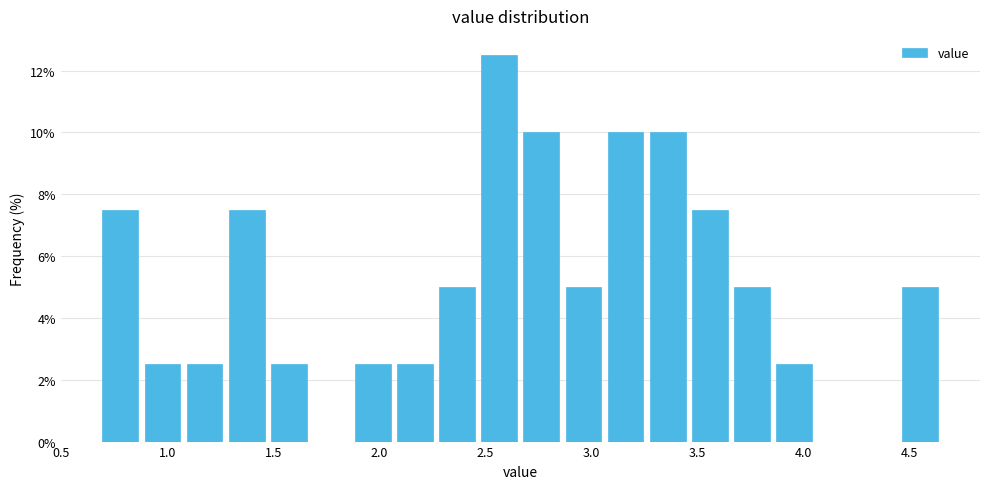

Read against the x-axis, roughly where is the centre of the tallest bar?

2.55